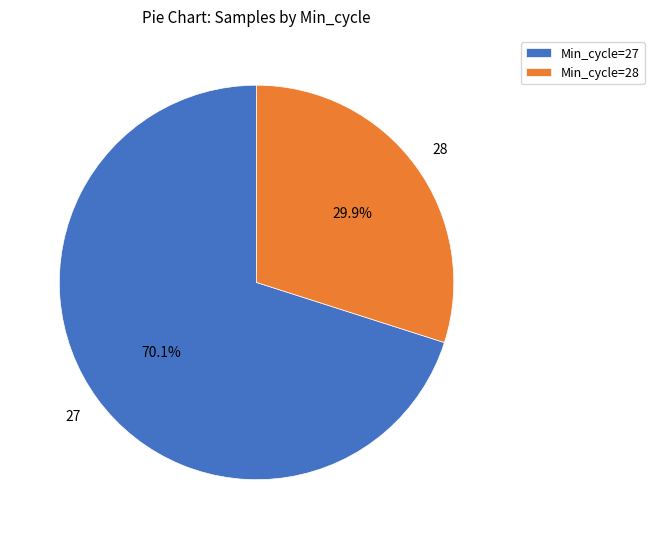

Rank the categories by value from highest to lowest.

Min_cycle=27, Min_cycle=28